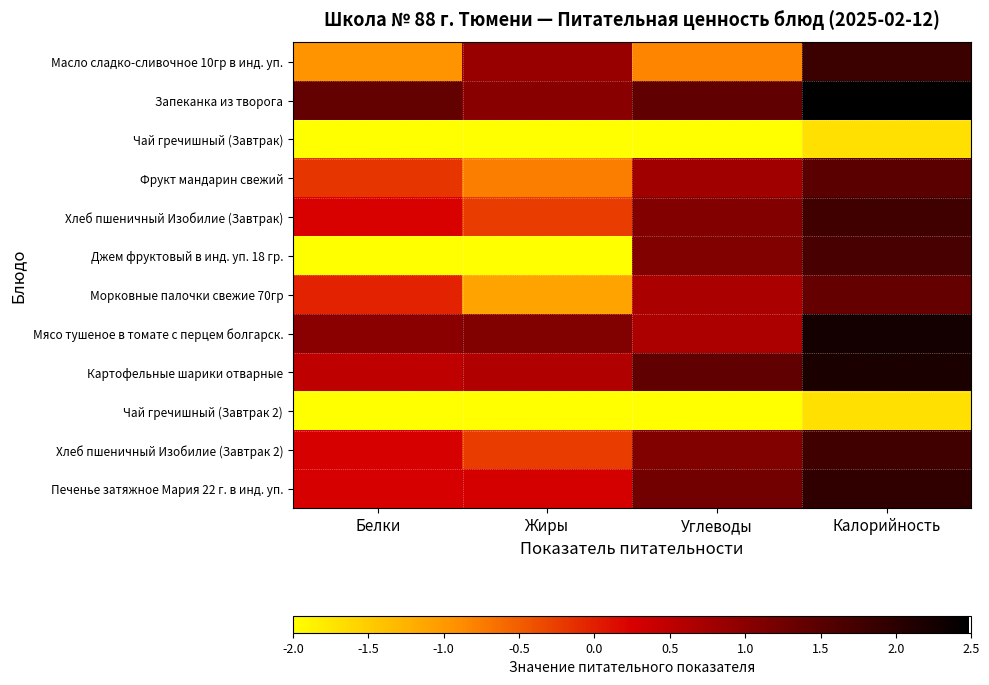

What is the difference between the highest and lowest values at Жиры?

3.1